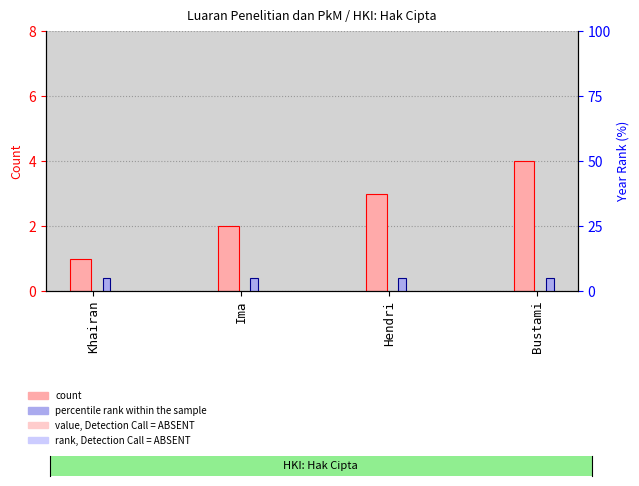

What is the sum of the percentile rank within the sample values at Bustami and Ima?

10